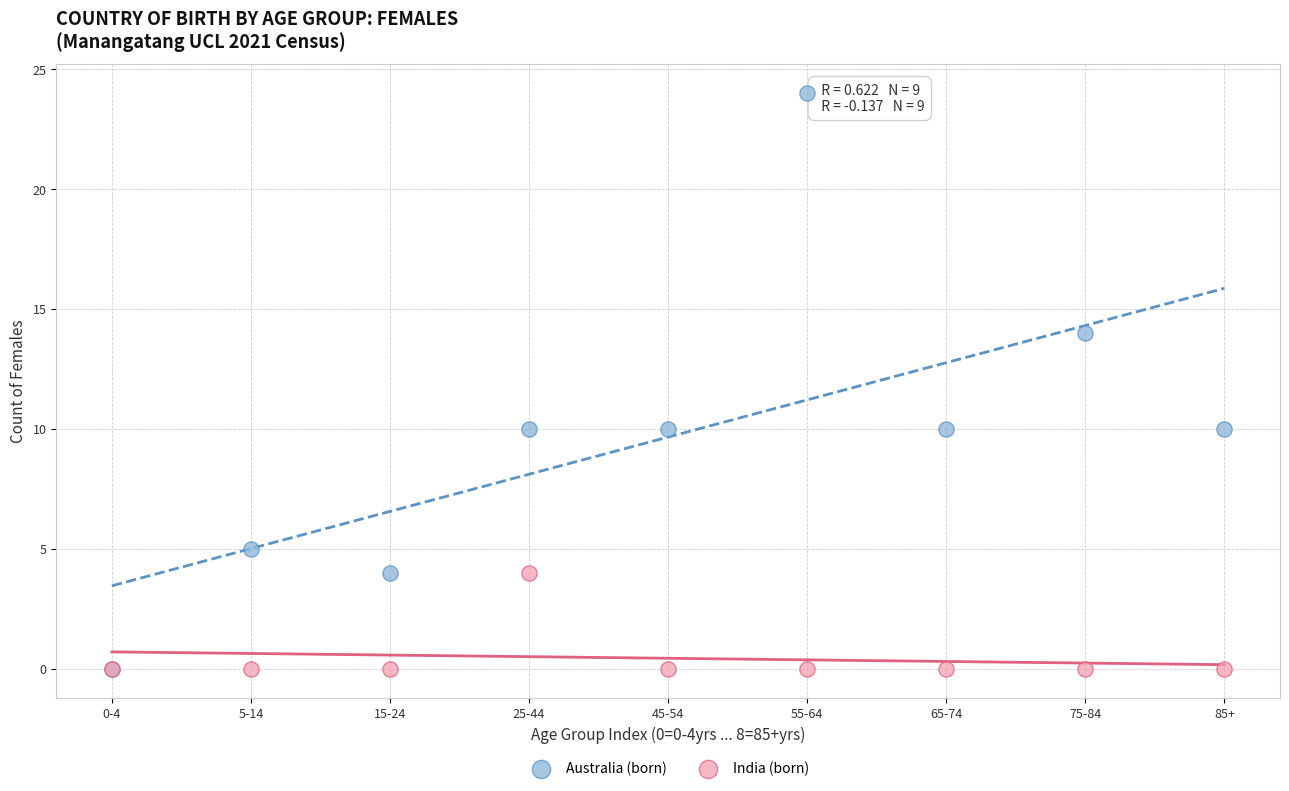

What are all the series names shown in the legend?

Australia (born), India (born)